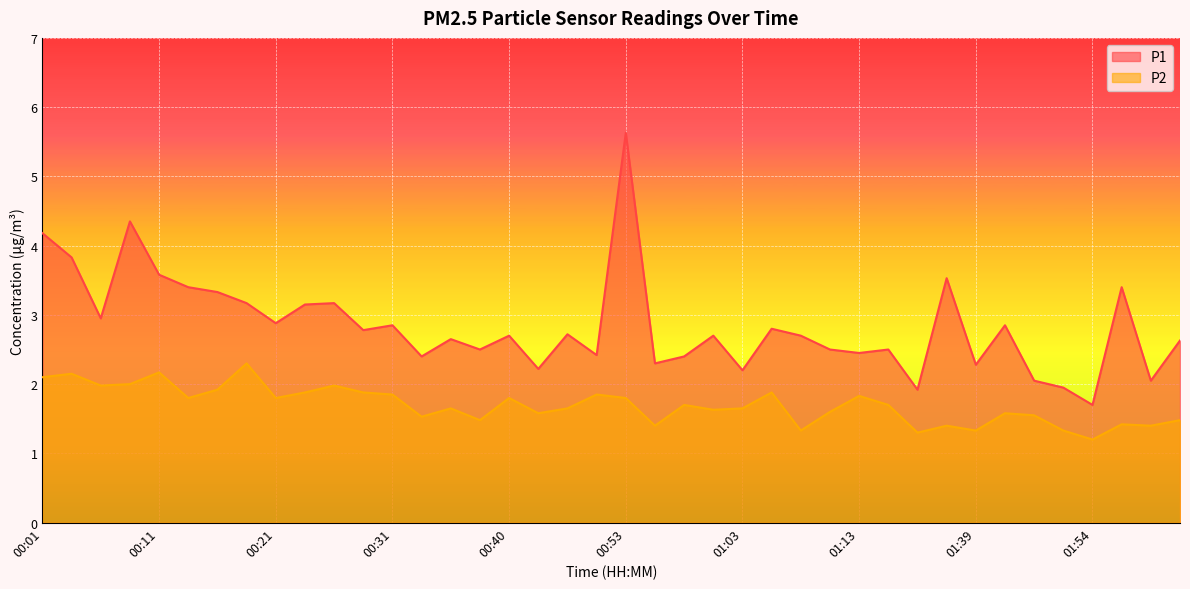

Count the number of categories in the chart.

40